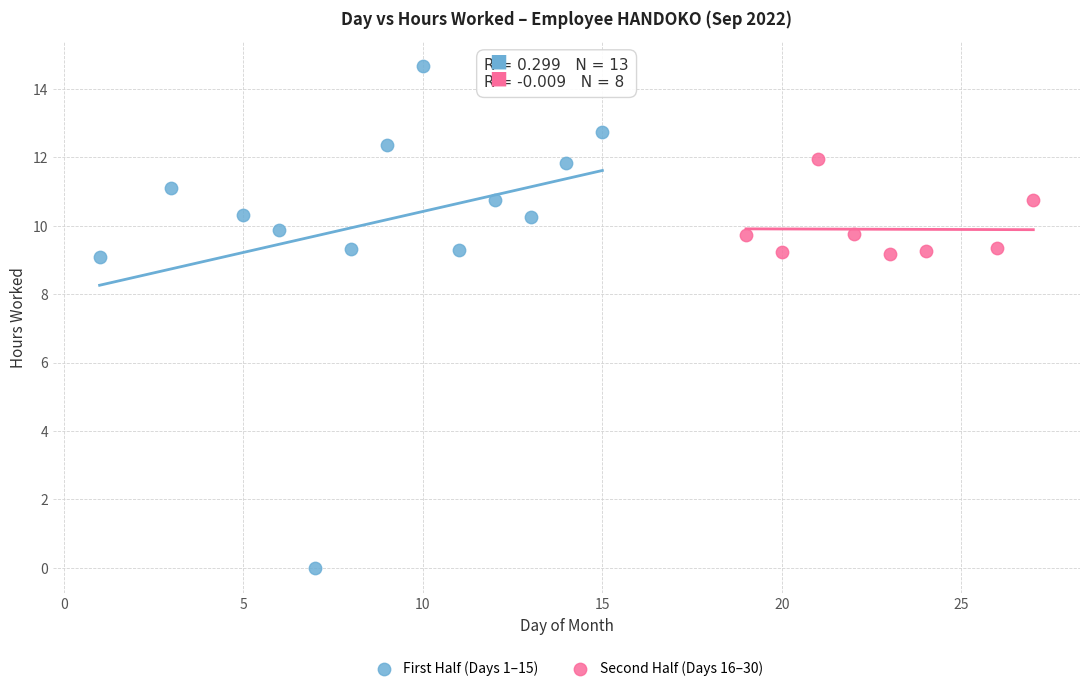

Which series contains the highest Y value?

First Half (Days 1–15)